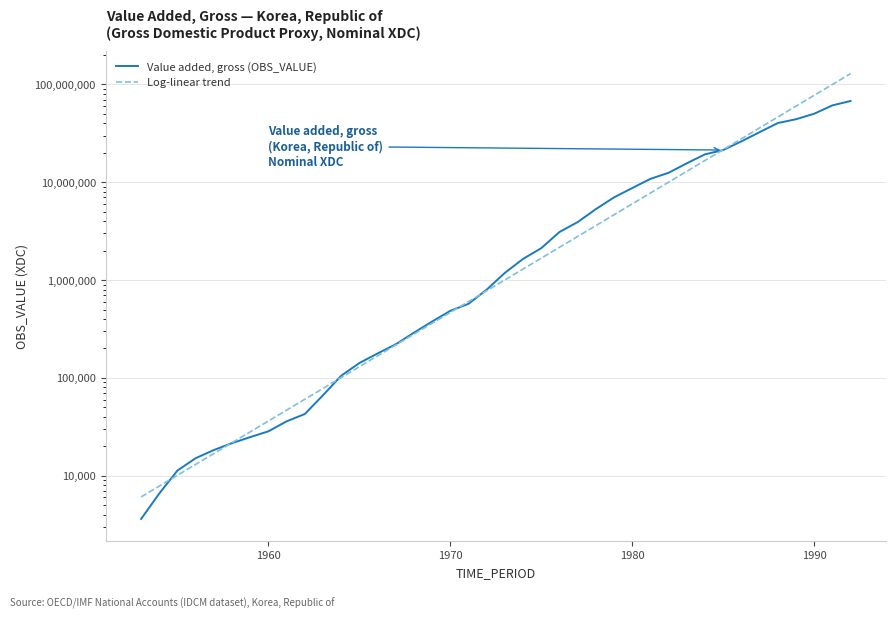

How many times do Log-linear trend and Value added, gross (OBS_VALUE) cross each other?

6